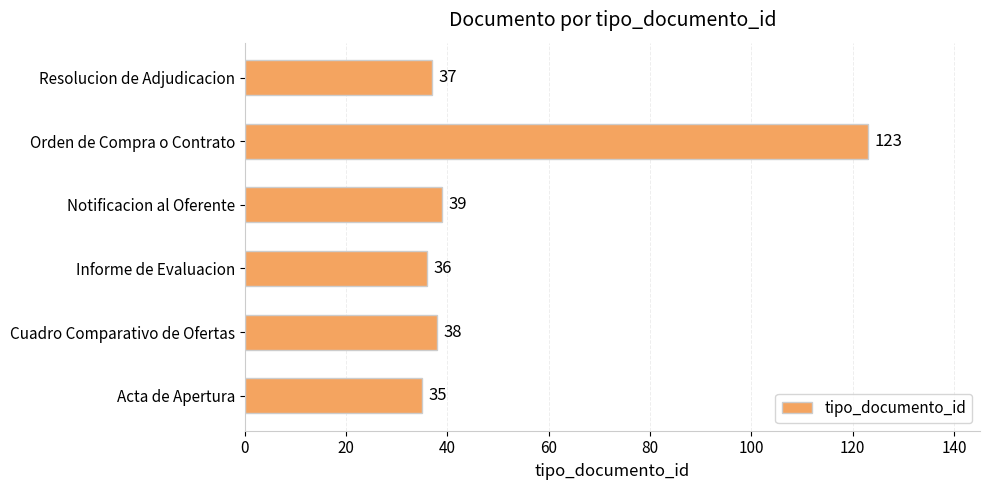

What is the average value?

51